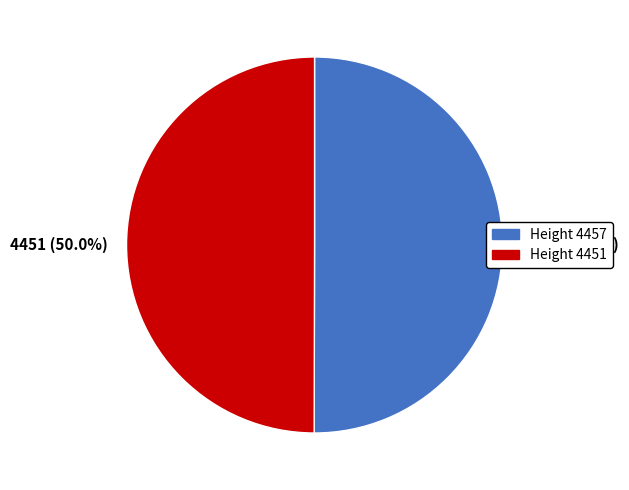

What is the ratio of the value at 4451 to the value at 4457?

1.0